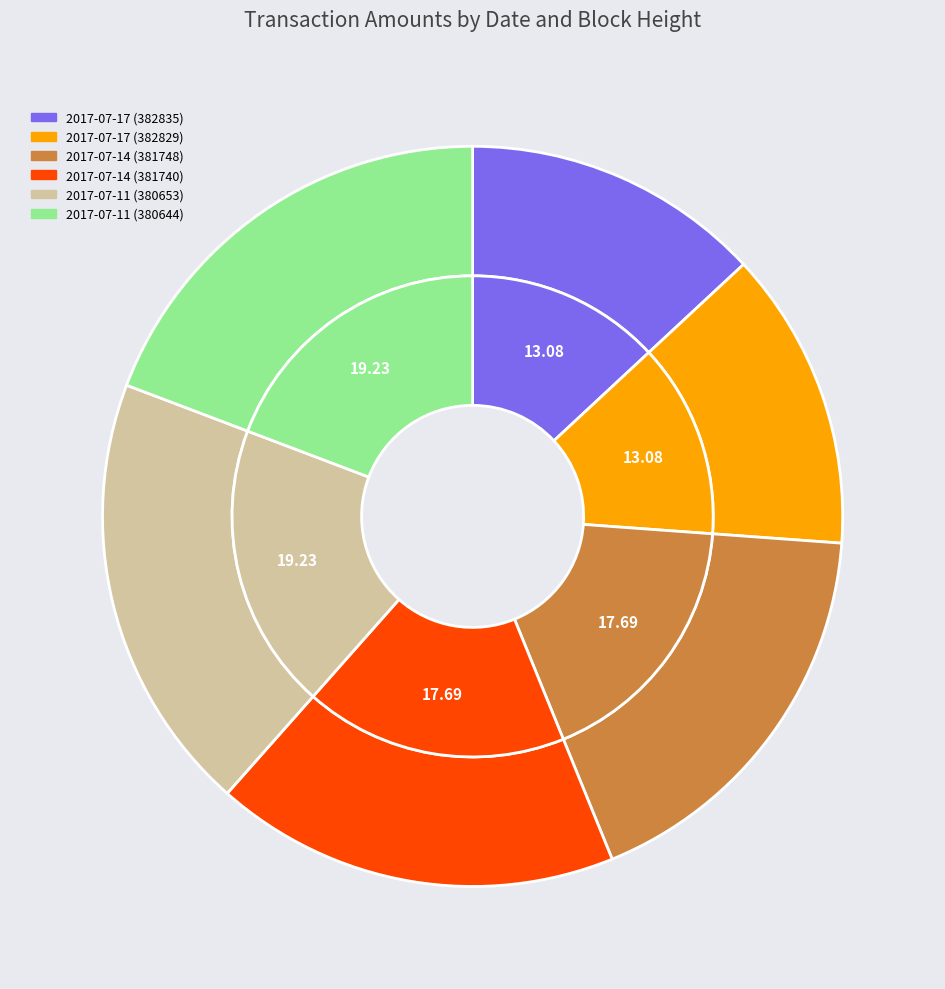

What portion of the pie excludes 2017-07-11 (380644)?

80.8%